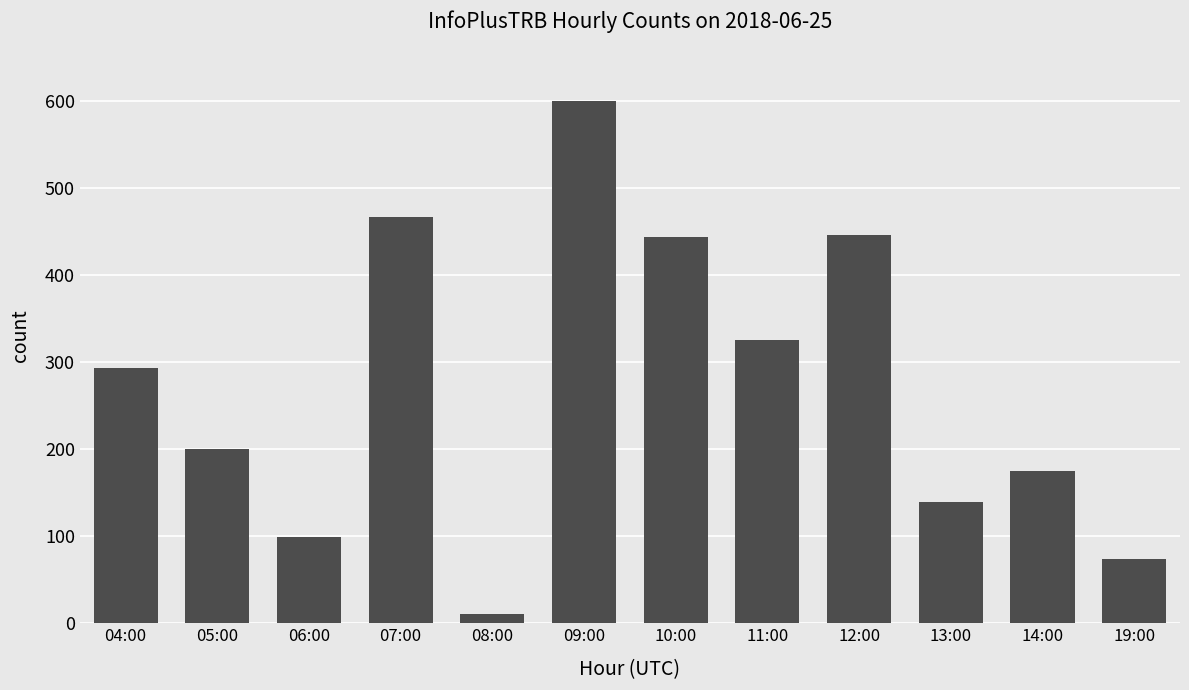

What is the value of the 12th bar from the left?

74